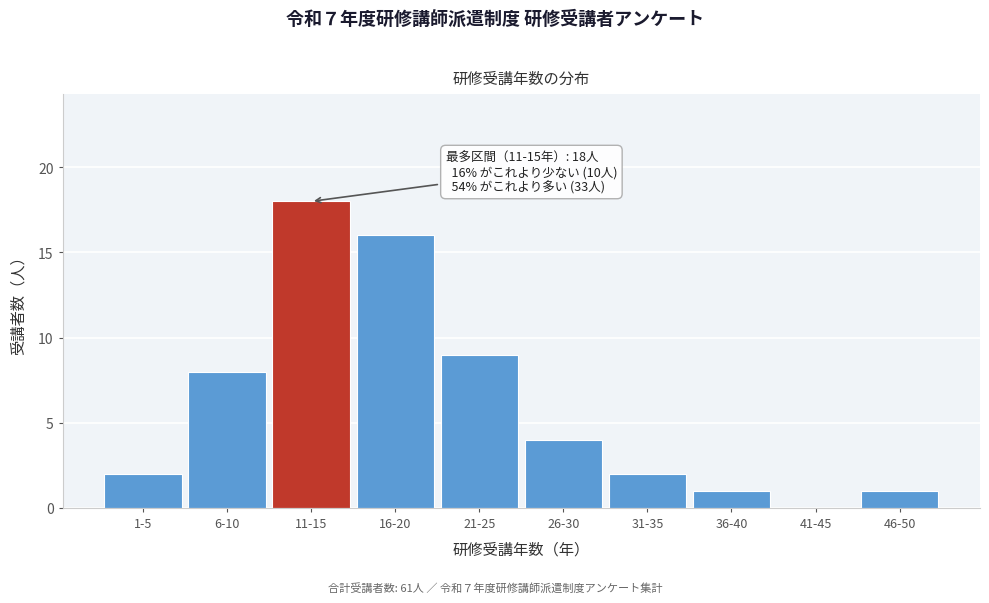

Reading right to left, what are all the values shown in this chart?

46-50=1	41-45=0	36-40=1	31-35=2	26-30=4	21-25=9	16-20=16	11-15=18	6-10=8	1-5=2